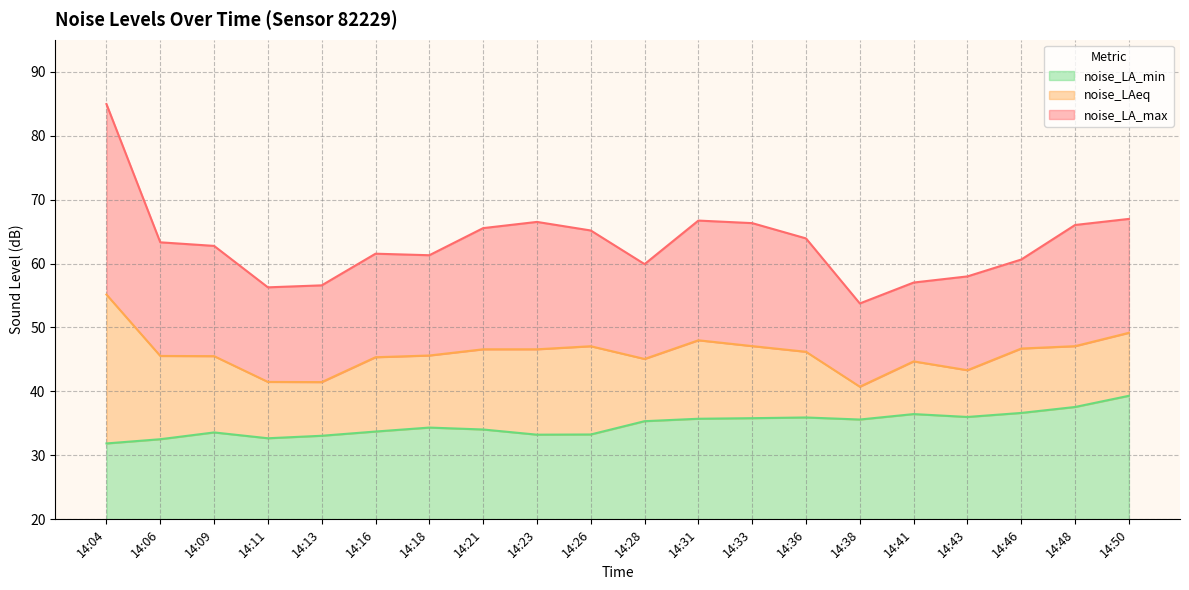

At which category does noise_LA_max reach its first local peak?

14:16